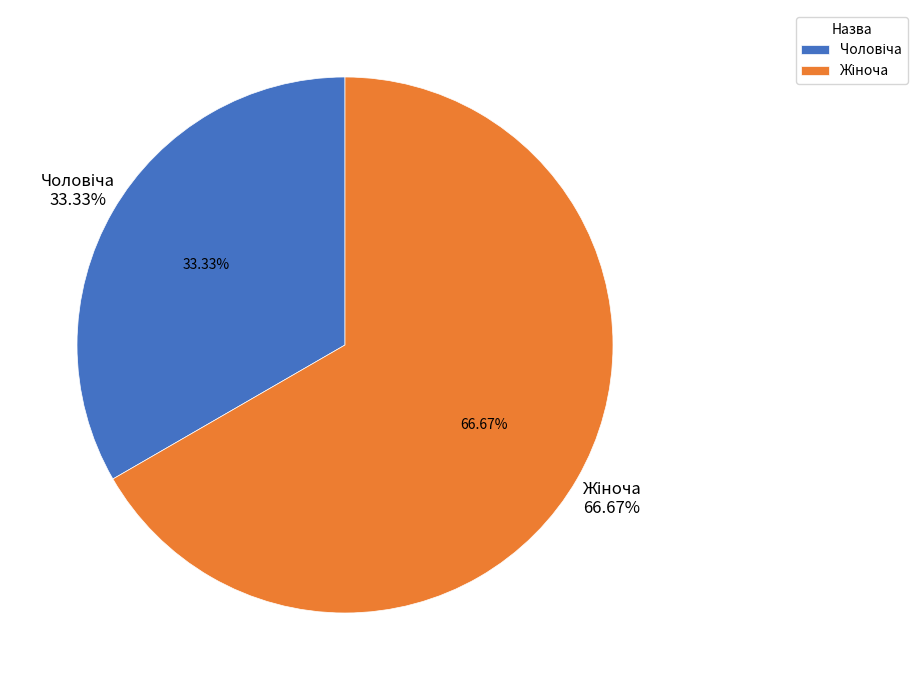

Count the number of slices in the pie.

2